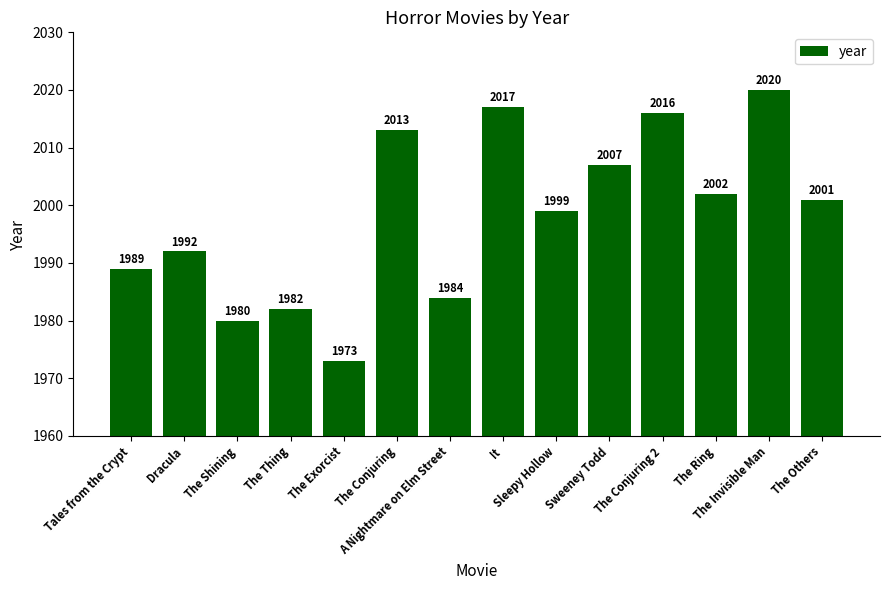

At which category does the chart reach its peak across all series?

The Invisible Man